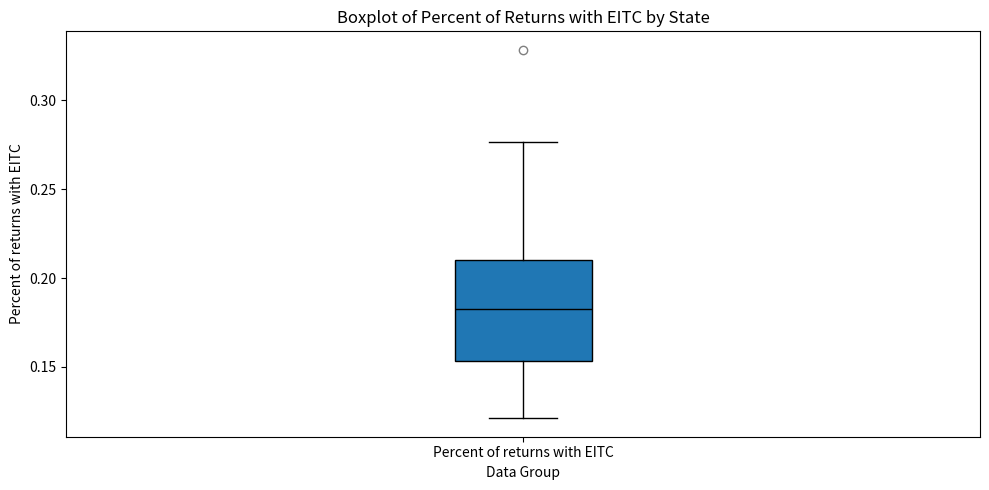

Where is the upper edge of the box for Percent of returns with EITC on the y-axis? The values are not printed on the chart, so give them approximately, as read against the axis.

0.210